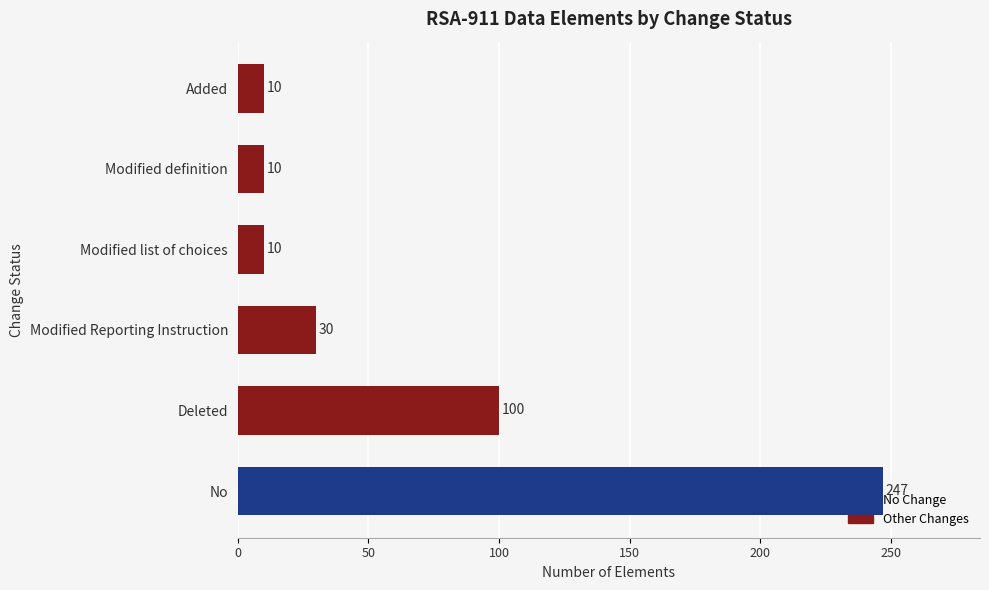

What is the difference between the maximum and second lowest values?

237